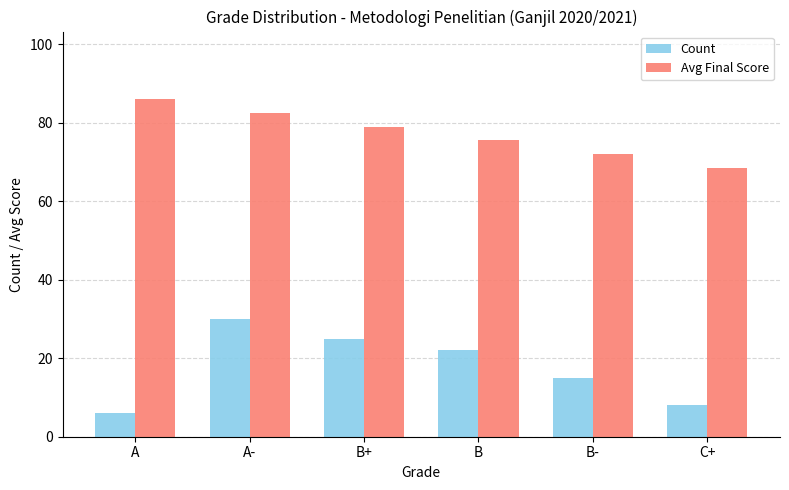

What is the minimum value for Count?

6.0